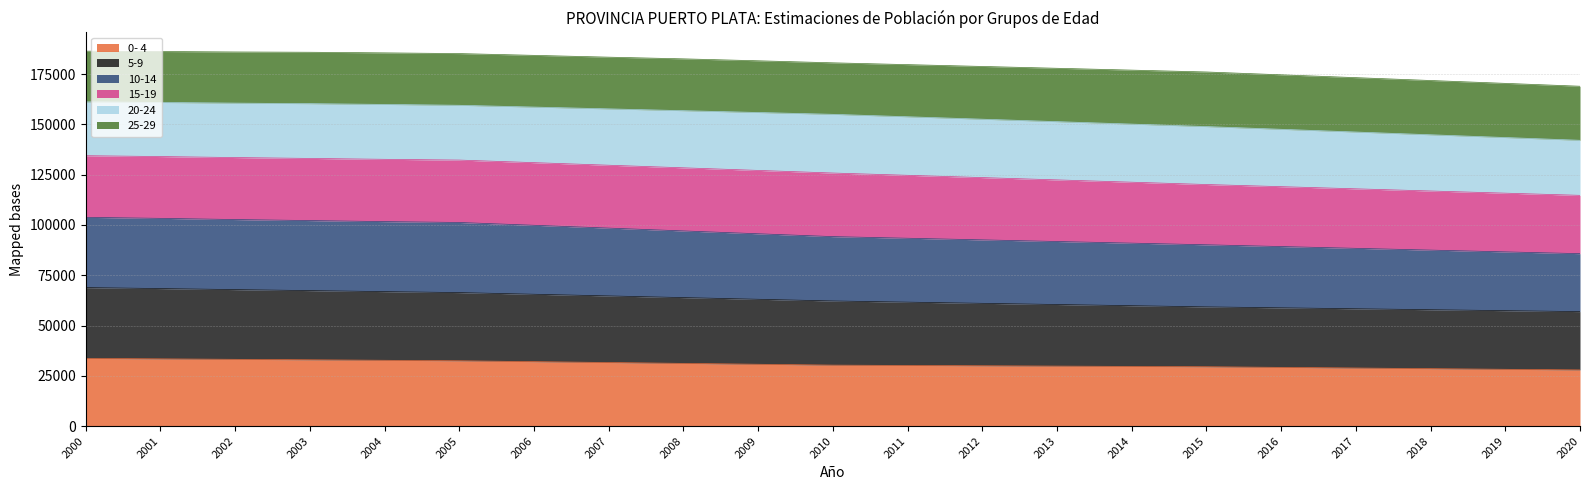

The value of 10-14 at 2007 is 219333. True or false?

False